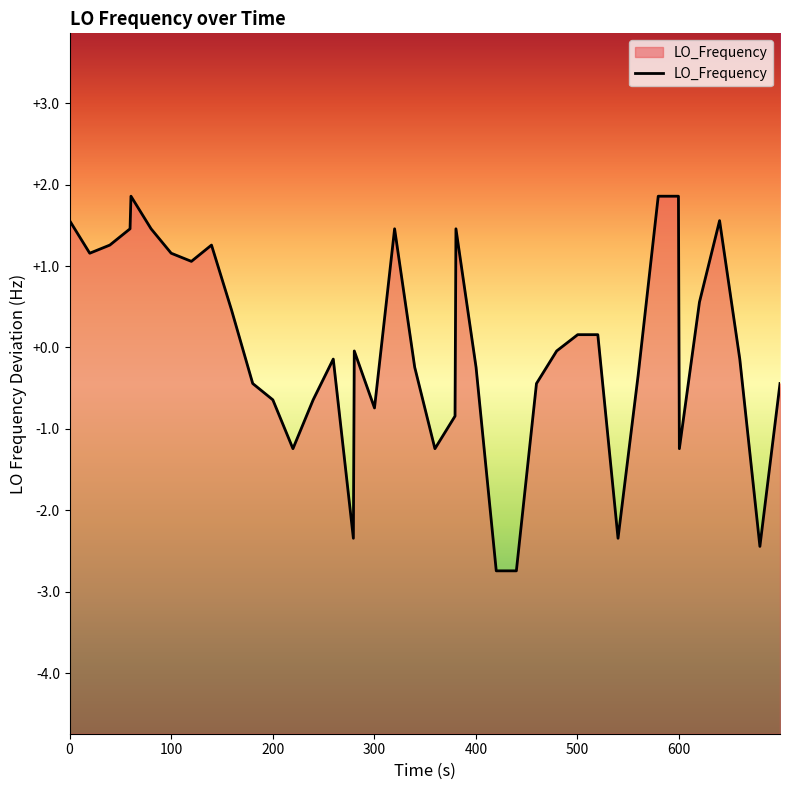

What is the difference between the maximum and minimum values?

4.6